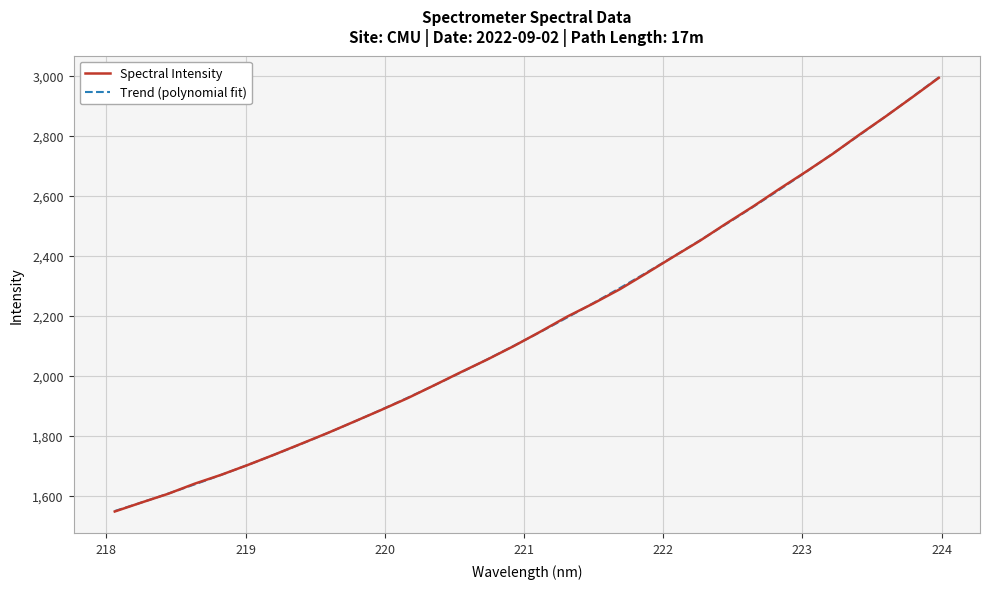

What is the maximum value for Spectral Intensity?

2992.9